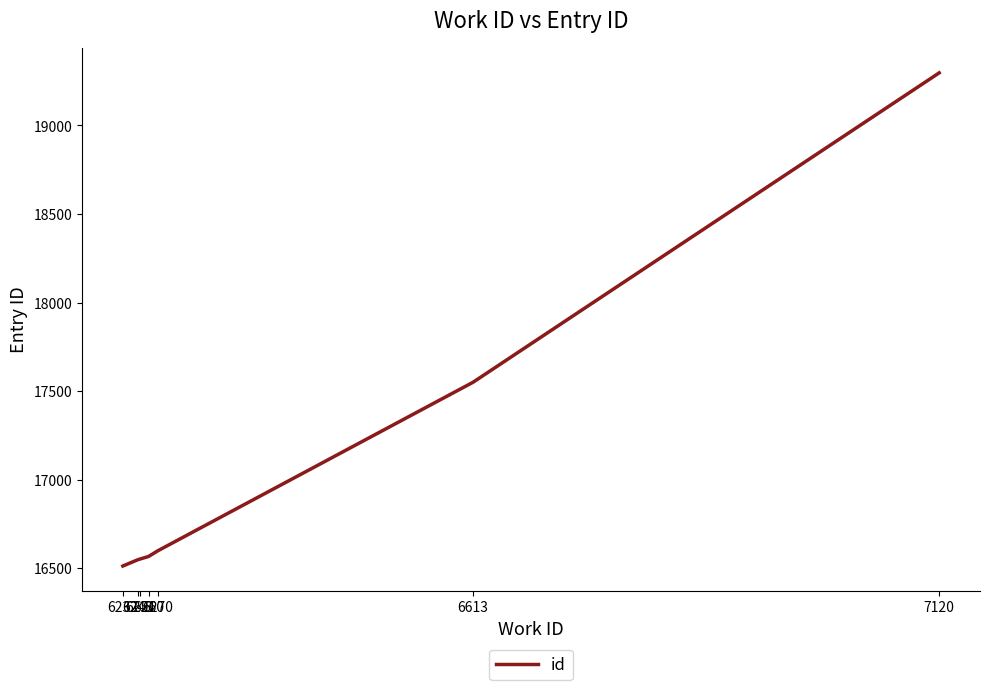

The chart shows a value of 6742 at 6232. True or false?

False